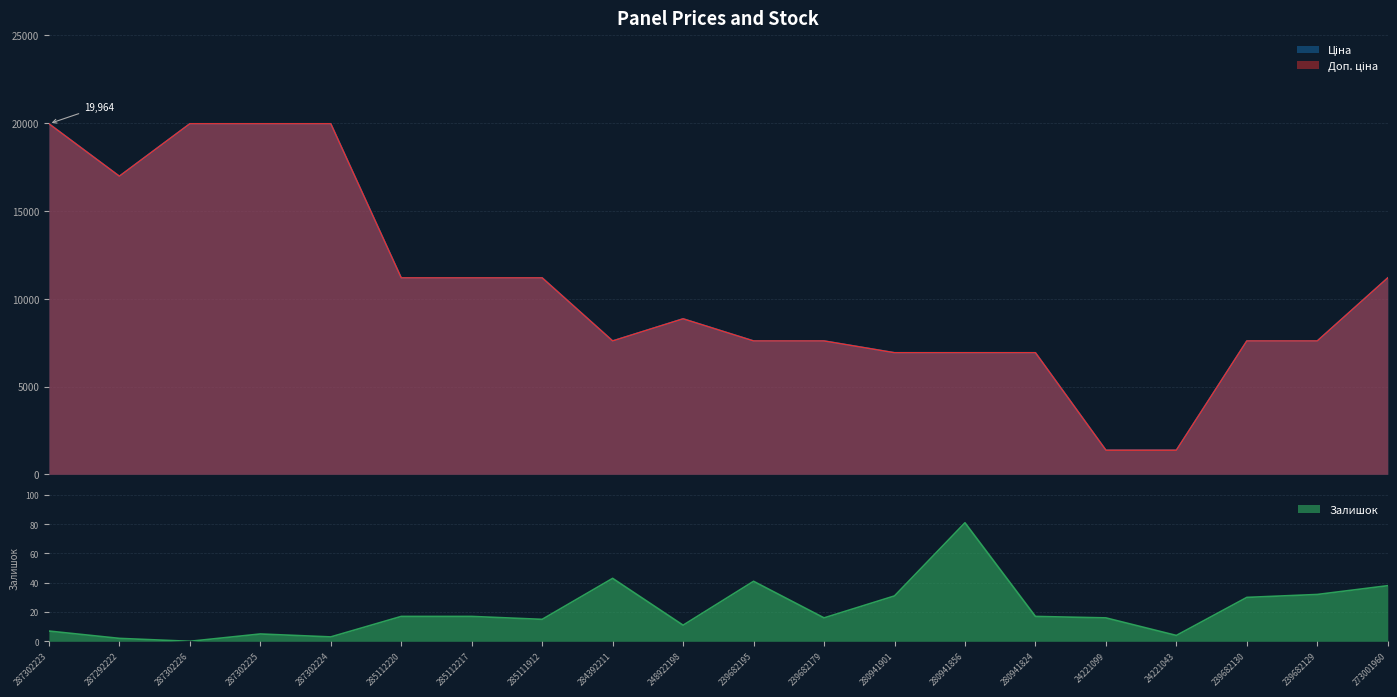

What is the label of the 12th point from the left?

239682179